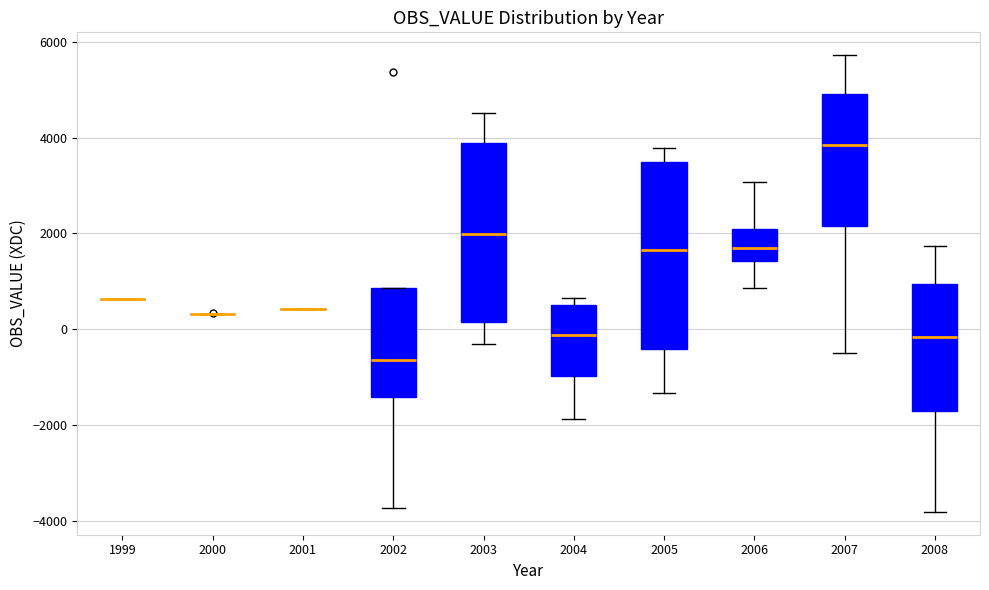

Reading left to right, transcribe this box plot: for each box, give where its median line is, the range the box spans, and where its two whiskers end, as read against the y-axis. The values are not printed on the chart, so give them approximately, as read against the axis.

1999: box collapsed to a line at 600, whiskers 600 to 600
2000: box collapsed to a line at 400, whiskers 400 to 400
2001: box collapsed to a line at 400, whiskers 400 to 400
2002: median -600, box -1400 to 800, whiskers -3800 to 800
2003: median 2000, box 200 to 3800, whiskers -400 to 4600
2004: median -200, box -1000 to 600, whiskers -1800 to 600 (just above the box's upper edge)
2005: median 1600, box -400 to 3400, whiskers -1400 to 3800
2006: median 1600, box 1400 to 2200, whiskers 800 to 3000
2007: median 3800, box 2200 to 5000, whiskers -400 to 5800
2008: median -200, box -1800 to 1000, whiskers -3800 to 1800